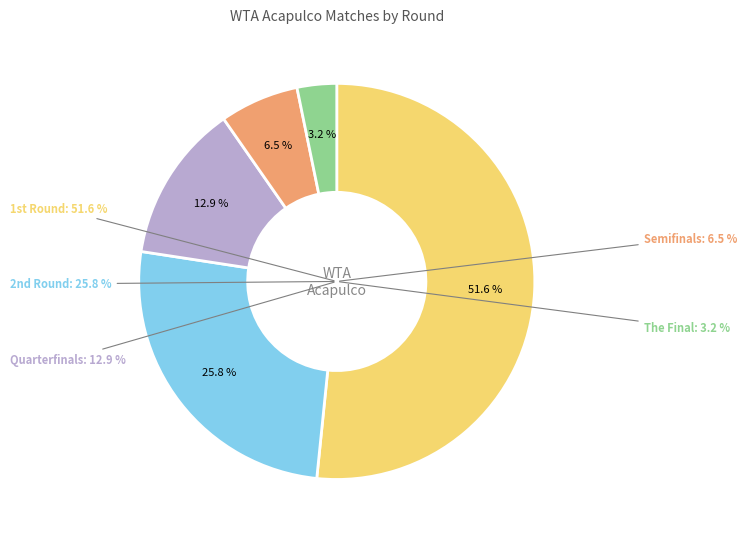

Approximately how many times larger is the value at The Final compared to Quarterfinals?

0.2